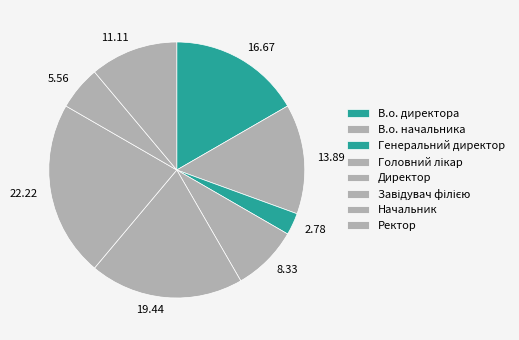

How many segments does this pie chart have?

8